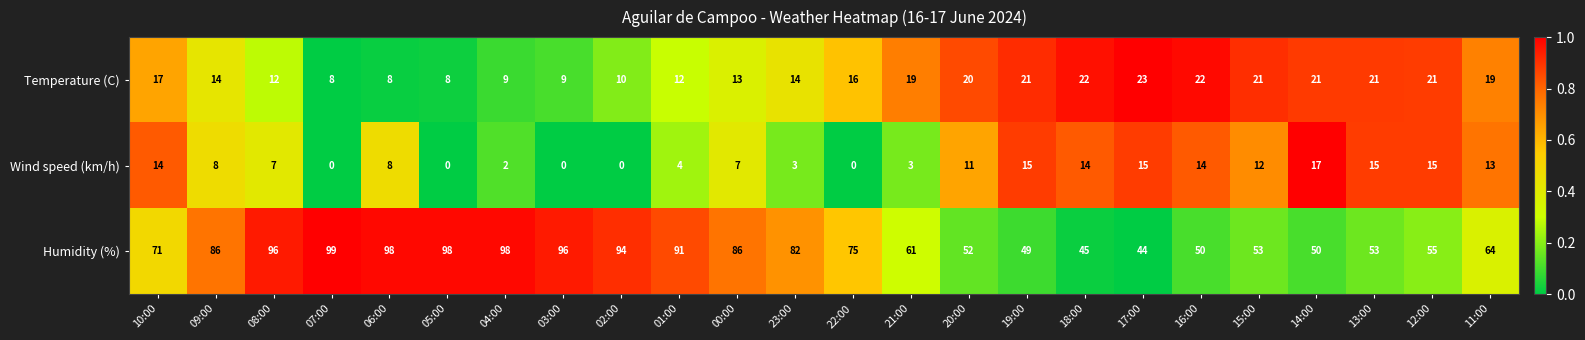

What is the spread (max minus min) of values at 00:00?

79